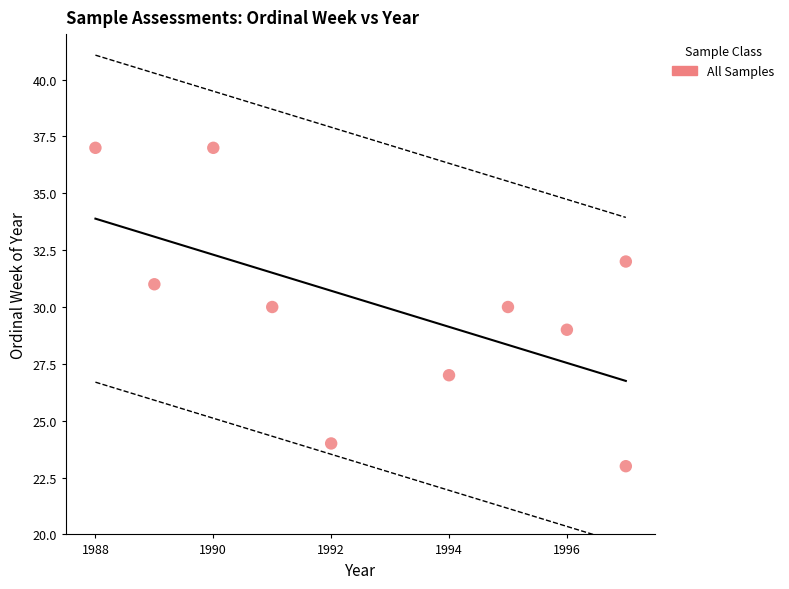

What is the range of X values (max minus min)?

9